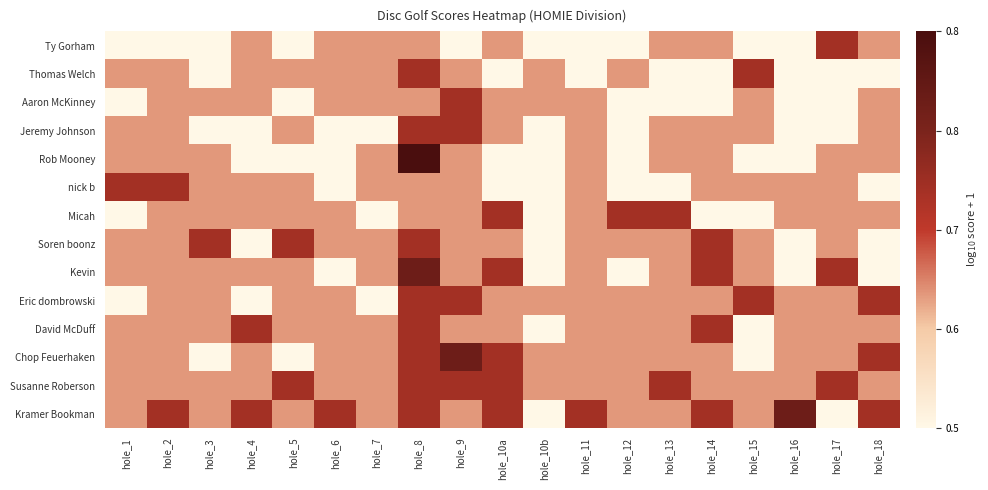

Between hole_16 and hole_10a, which is larger?

hole_10a